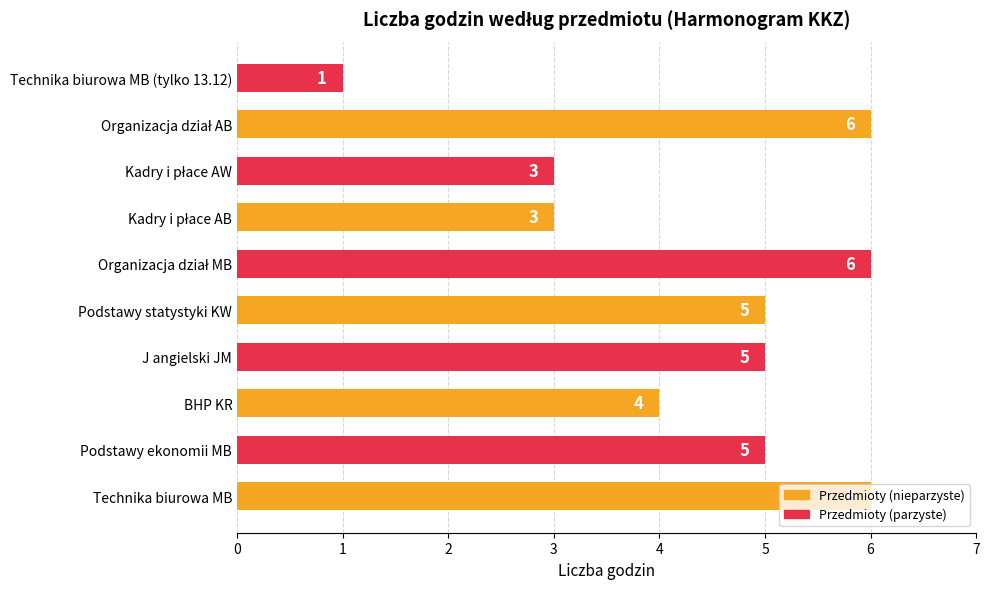

Is it true that the value at J angielski JM is 5?

True